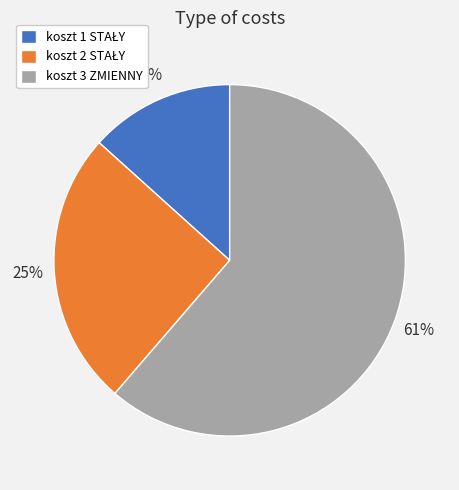

Which category has the biggest portion of the pie?

koszt 3 ZMIENNY